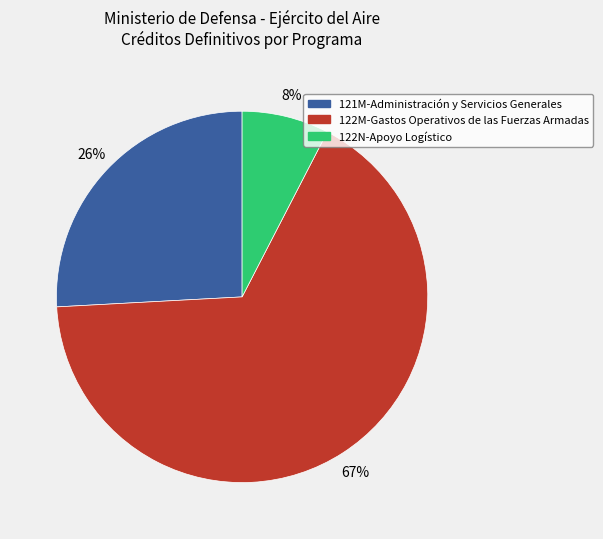

What is the majority slice?

122M-Gastos Operativos de las Fuerzas Armadas